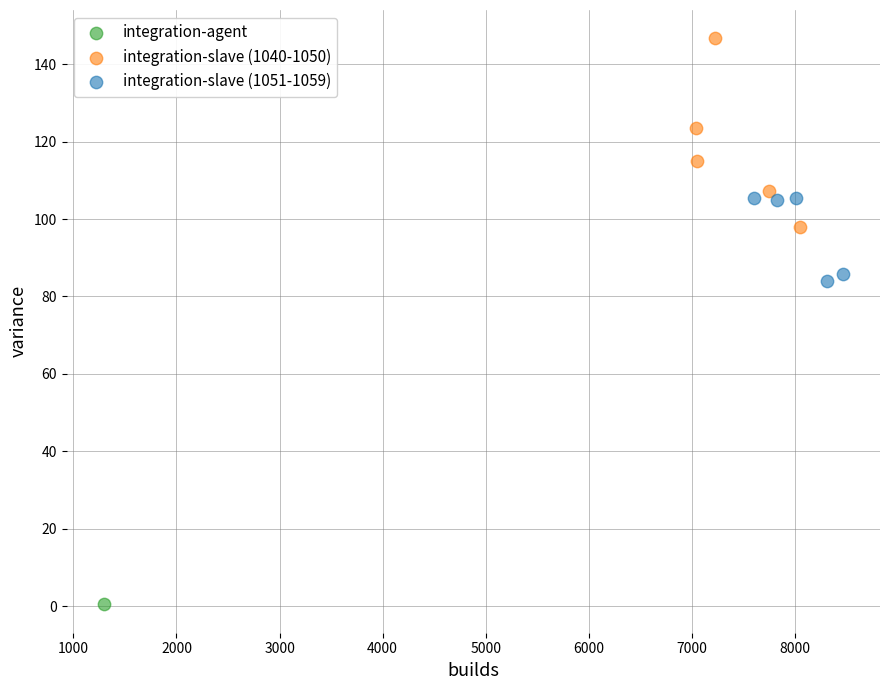

Which series contains the highest Y value?

integration-slave (1040-1050)